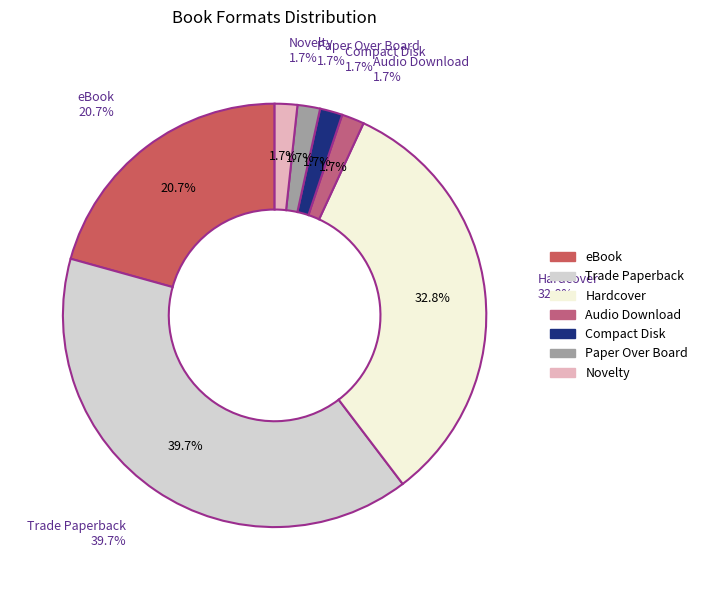

What portion of the pie excludes eBook?

79.3%